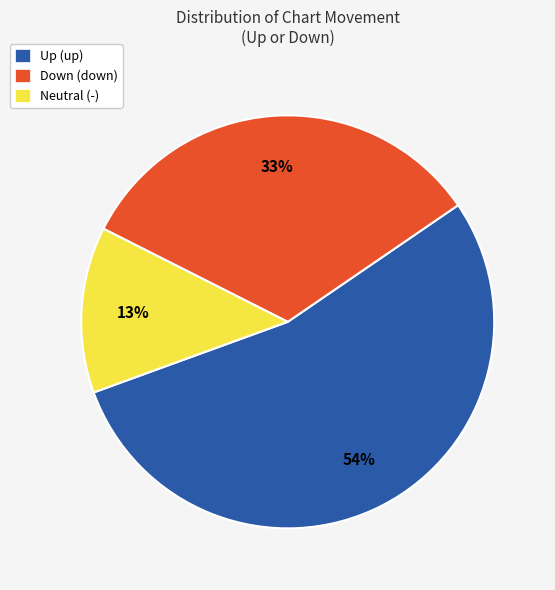

To the nearest percent, what is the difference between the Neutral (-) and Up (up) slice percentages?

41%